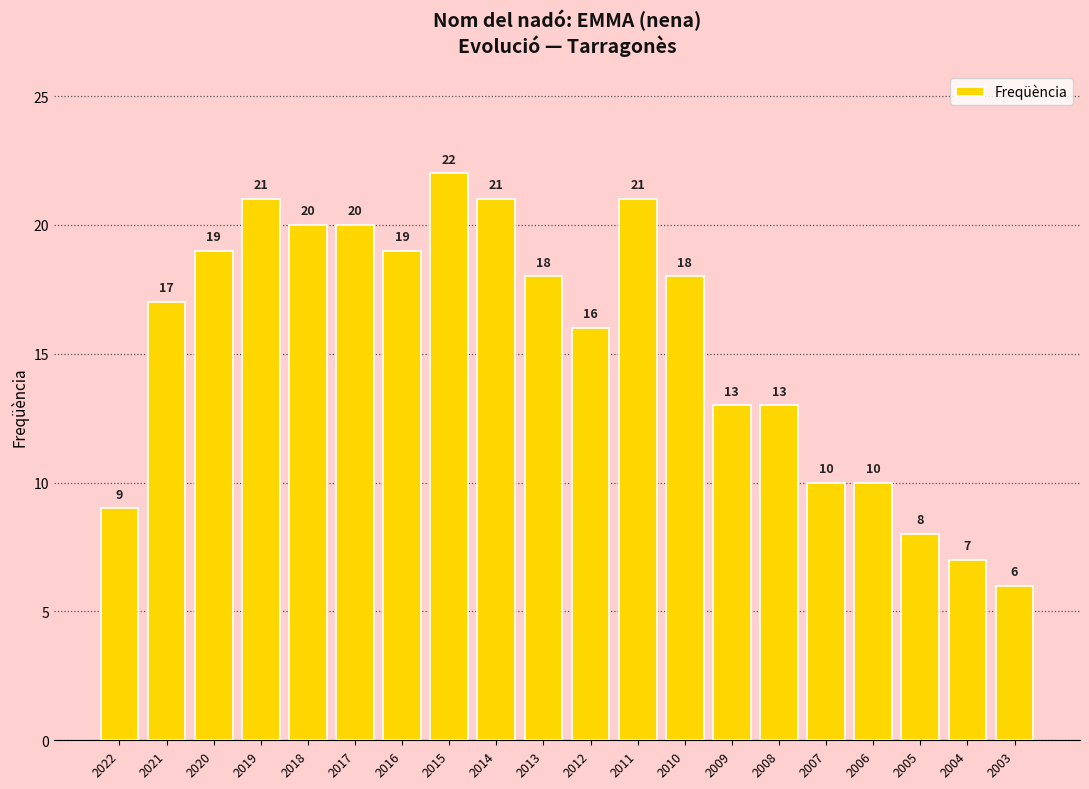

Which category has the highest value across all series?

2015